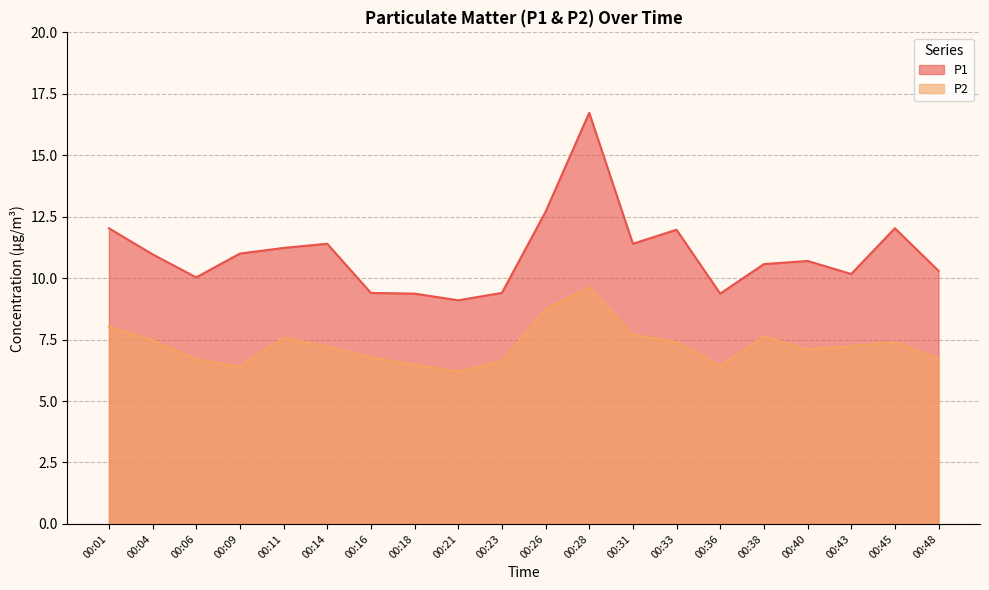

What is the value of the P1 point at the 13th from the left?

11.4